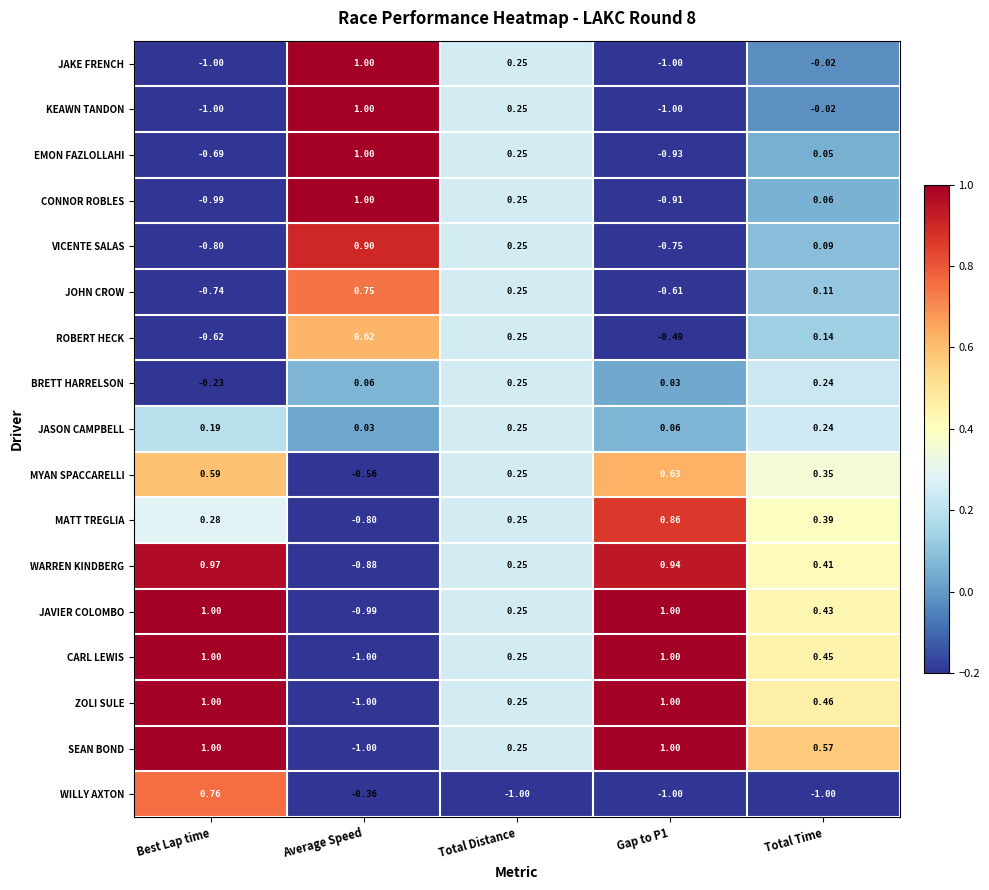

At which category is the sum across all series the highest?

Total Distance